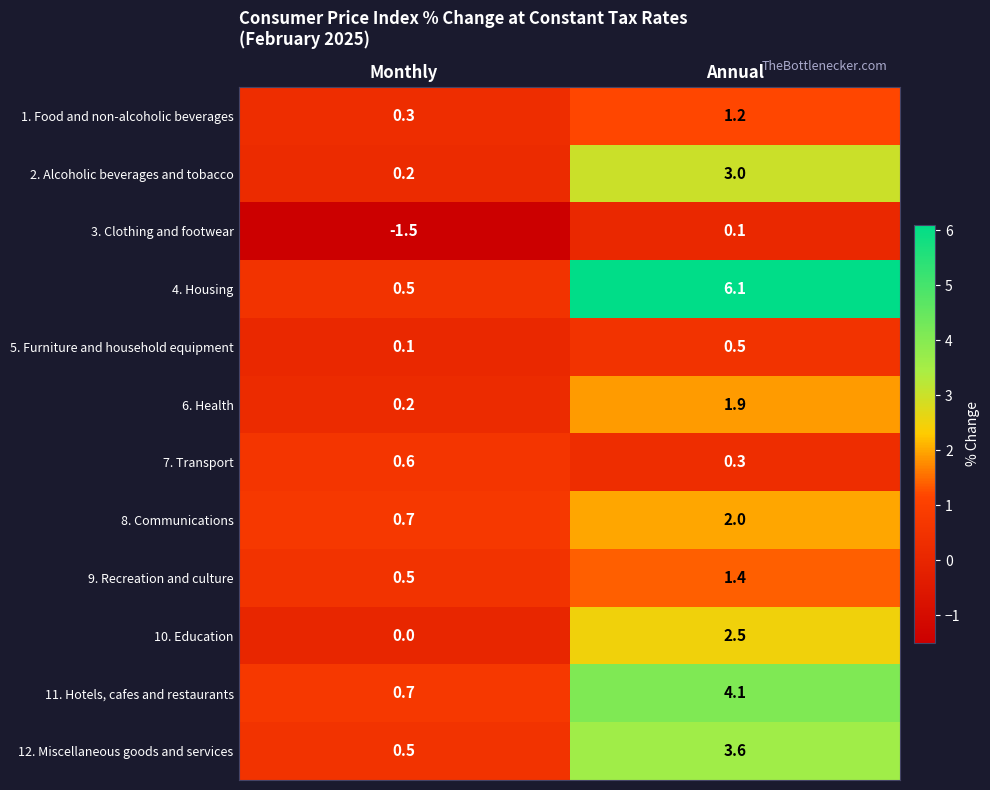

What is the total value across all series at Monthly?

2.8